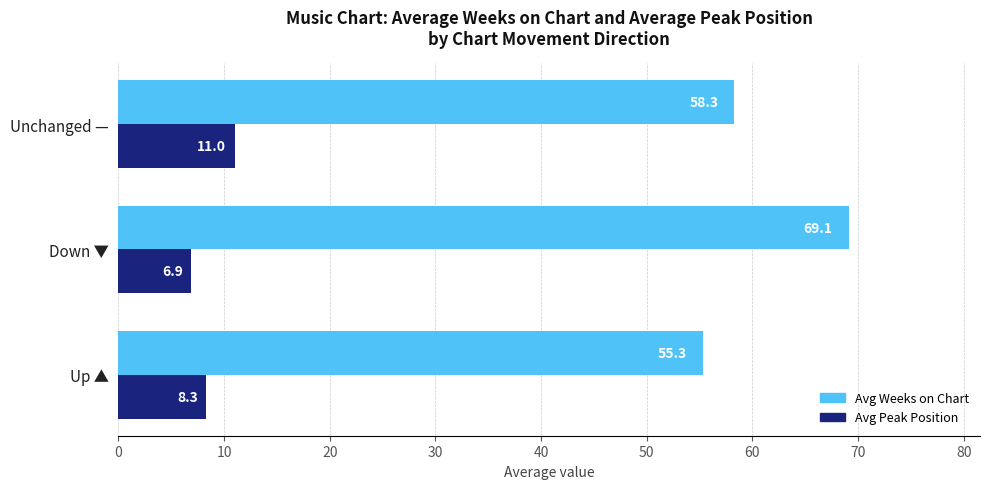

How many data points in Avg Peak Position are less than 8?

1